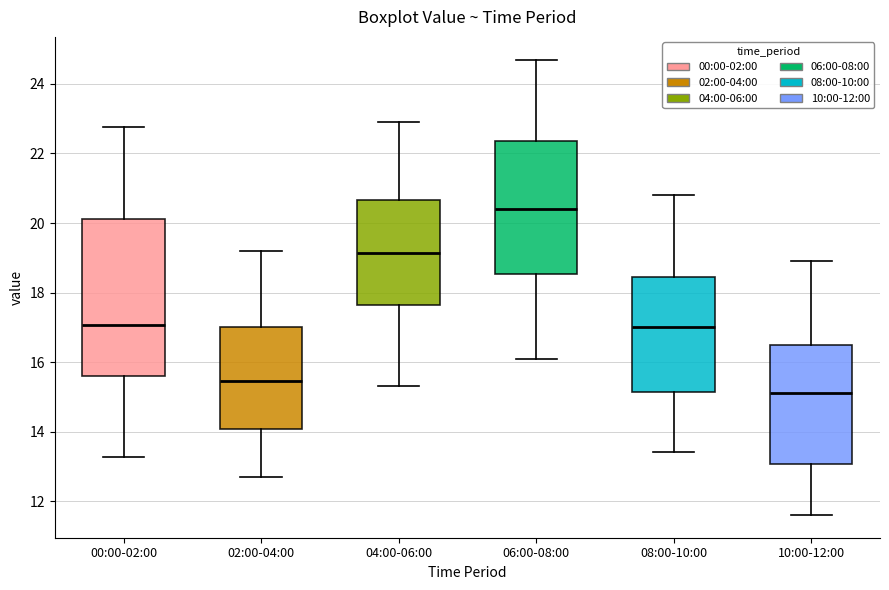

Reading left to right, read every box against the y-axis: the position of its median line, the range the box covers, and the ends of its whiskers. The values are not printed on the chart, so give them approximately, as read against the axis.

00:00-02:00: median 17.0, box 15.6 to 20.2, whiskers 13.2 to 22.8
02:00-04:00: median 15.4, box 14.0 to 17.0, whiskers 12.8 to 19.2
04:00-06:00: median 19.2, box 17.6 to 20.6, whiskers 15.4 to 23.0
06:00-08:00: median 20.4, box 18.6 to 22.4, whiskers 16.2 to 24.8
08:00-10:00: median 17.0, box 15.2 to 18.4, whiskers 13.4 to 20.8
10:00-12:00: median 15.2, box 13.0 to 16.6, whiskers 11.6 to 19.0